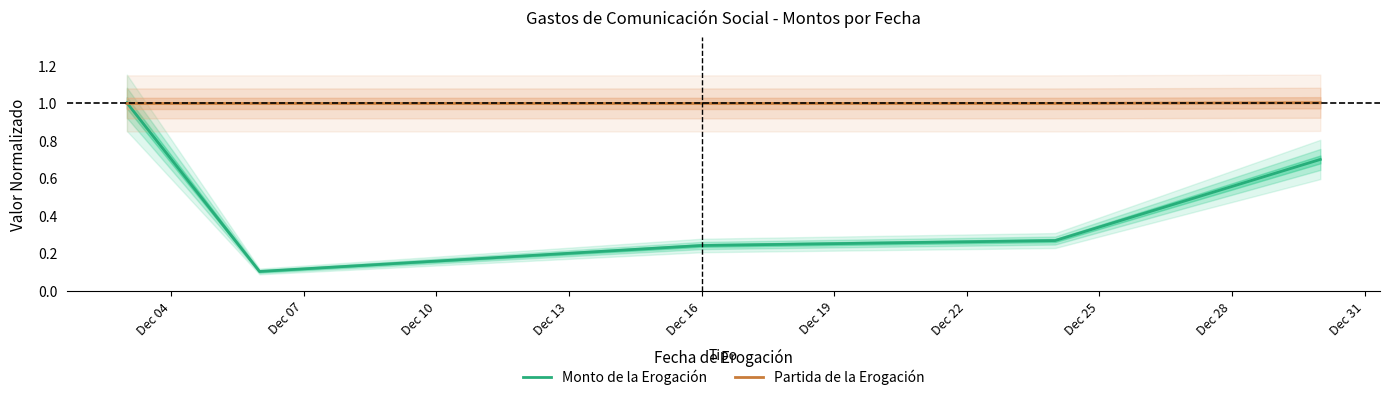

What is the minimum value for Partida de la Erogación?

1.0